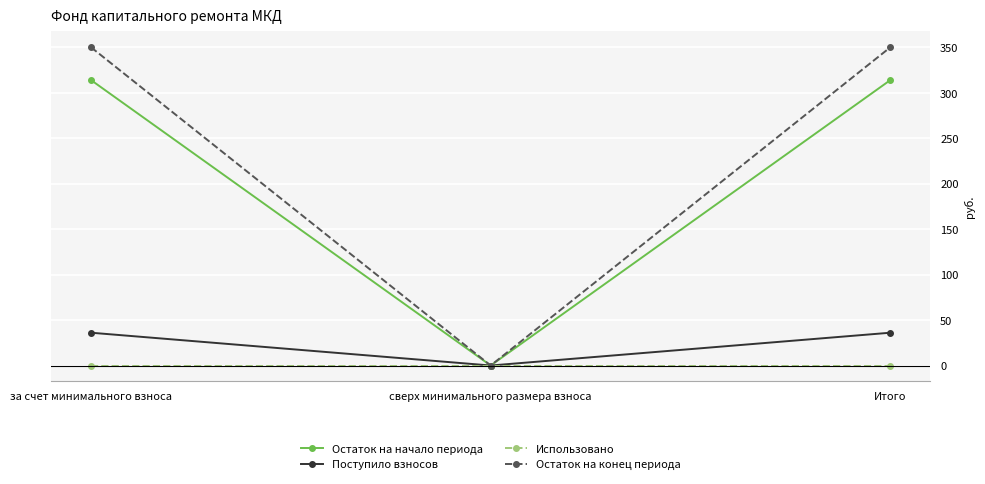

Does the chart have visible grid lines?

Yes